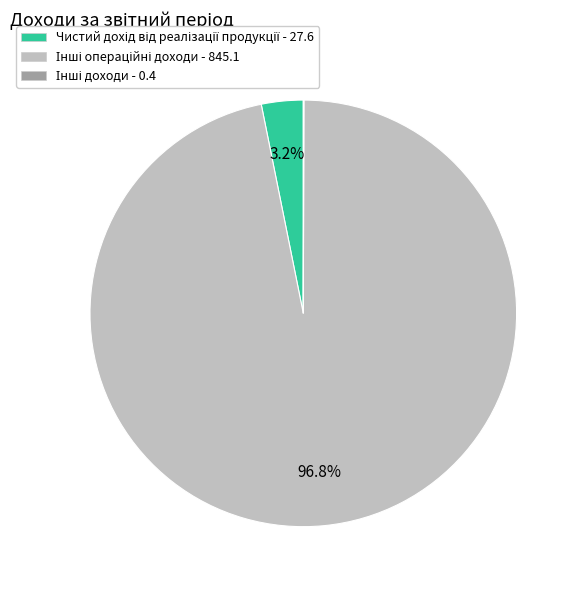

Is there a majority slice in this chart?

Yes